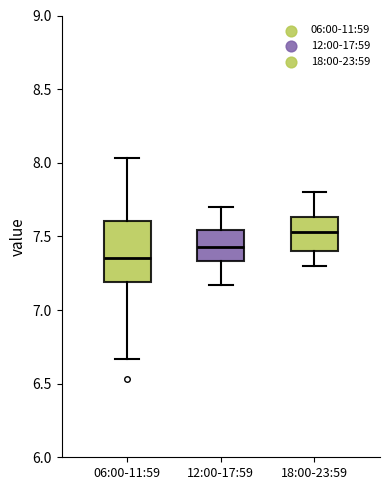

Reading left to right, read every box against the y-axis: the position of its median line, the range the box covers, and the ends of its whiskers. The values are not printed on the chart, so give them approximately, as read against the axis.

06:00-11:59: median 7.35, box 7.20 to 7.60, whiskers 6.65 to 8.05
12:00-17:59: median 7.45, box 7.35 to 7.55, whiskers 7.15 to 7.70
18:00-23:59: median 7.55, box 7.40 to 7.65, whiskers 7.30 to 7.80